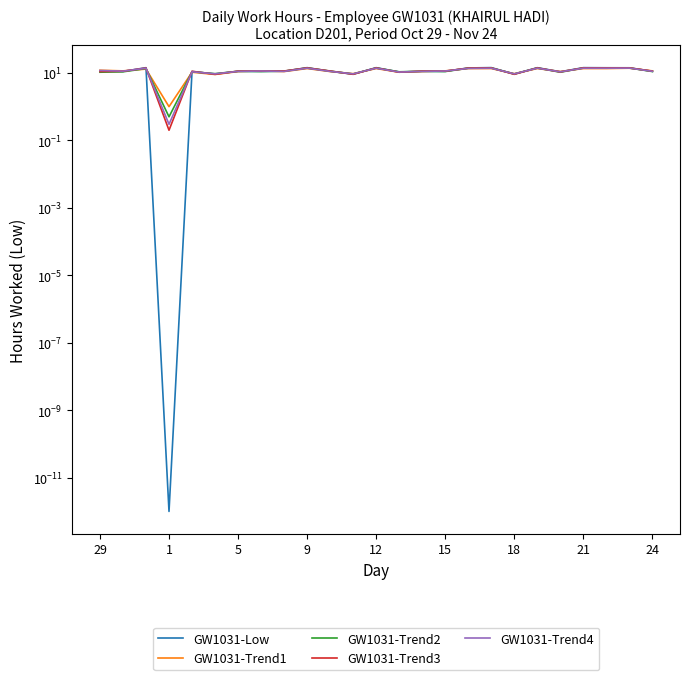

True or false: GW1031-Trend4 has more than 2 interior local peaks.

True